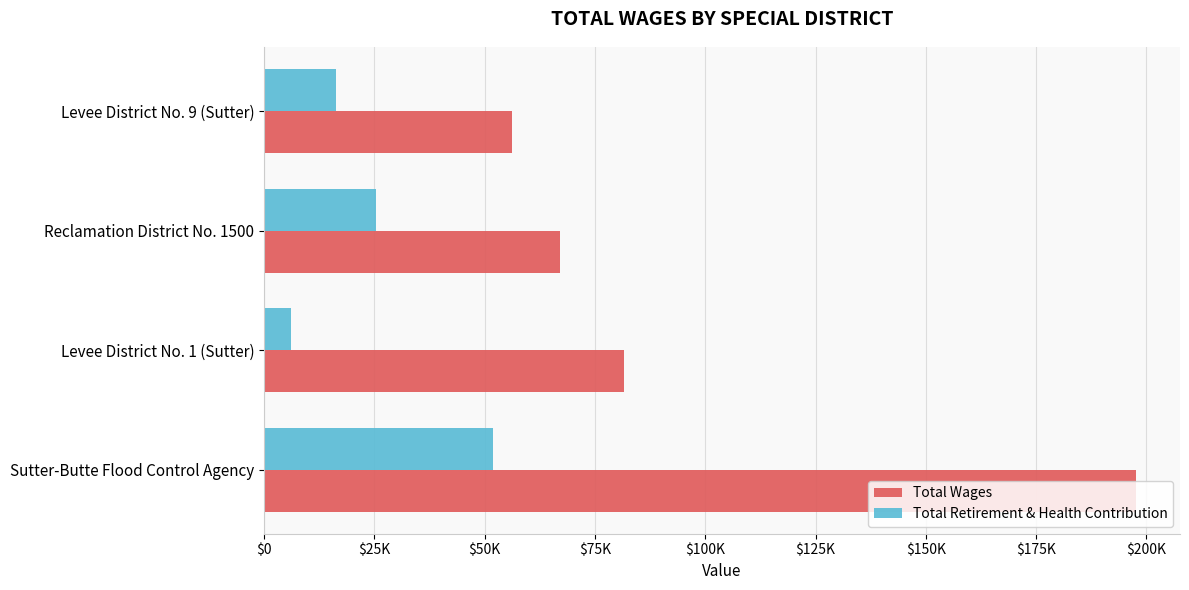

What are all the series names shown in the legend?

Total Wages, Total Retirement & Health Contribution